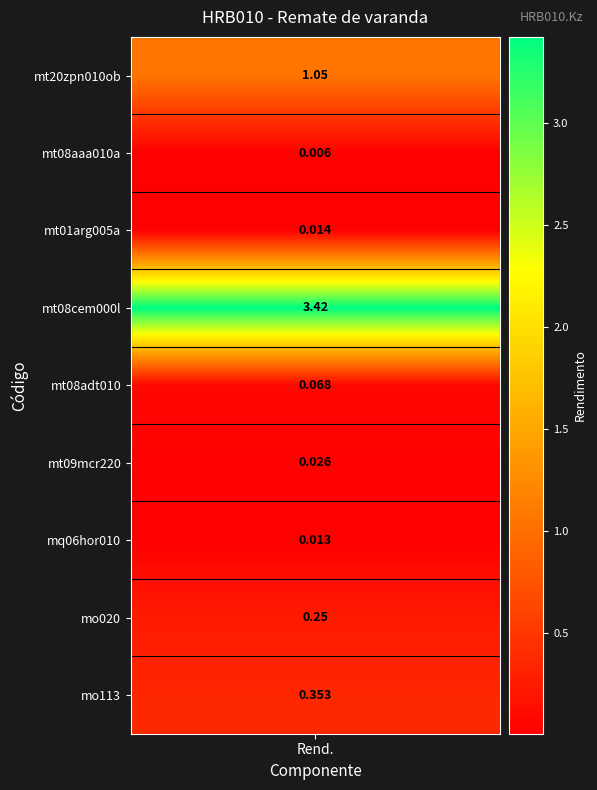

Reading left to right, transcribe all the data shown in this chart.

values=1.1	1=0.0	2=0.0	3=3.4	4=0.1	5=0.0	6=0.0	7=0.2	8=0.4